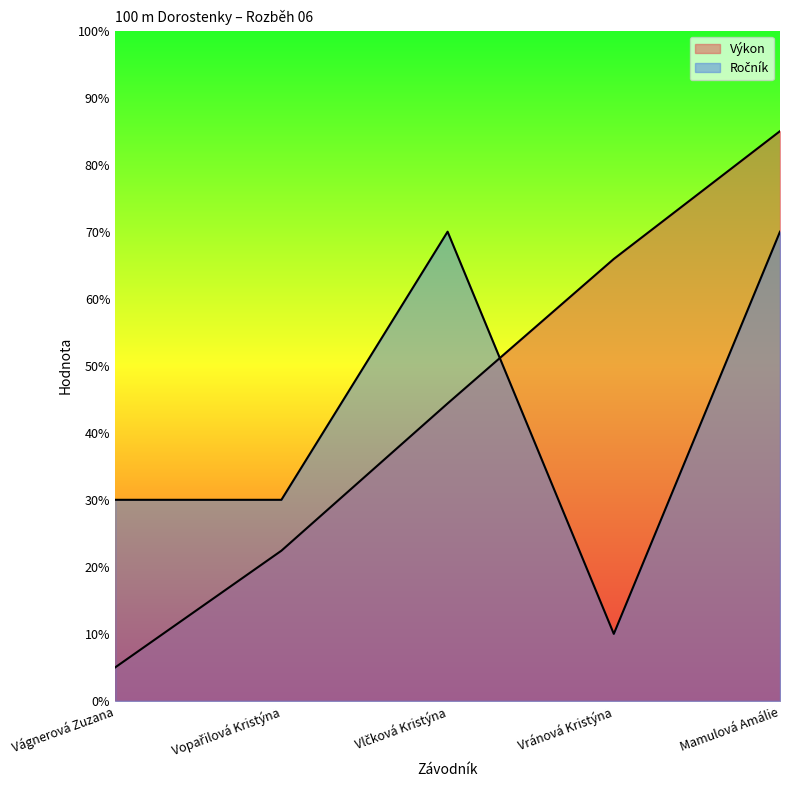

At which category does the chart reach its peak across all series?

Mamulová Amálie